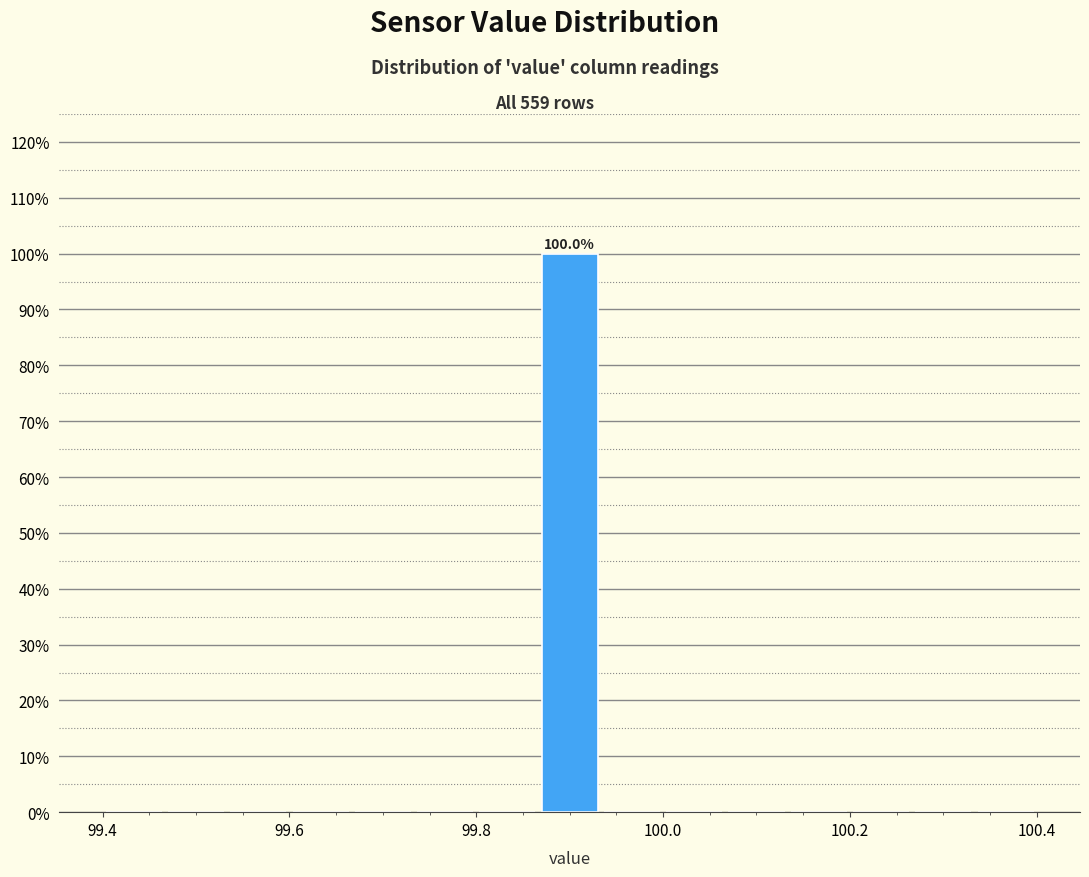

Around what value on the x-axis is the tallest bar? Give the approximate position of its centre, as read against the axis.

99.90